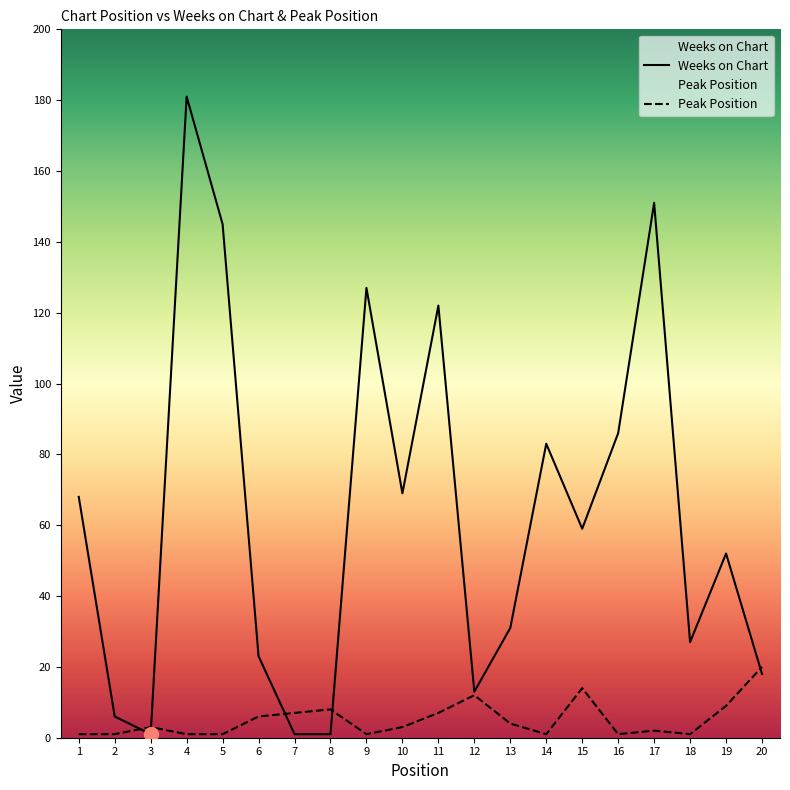

Which series changed the most between 5 and 9?

Weeks on Chart